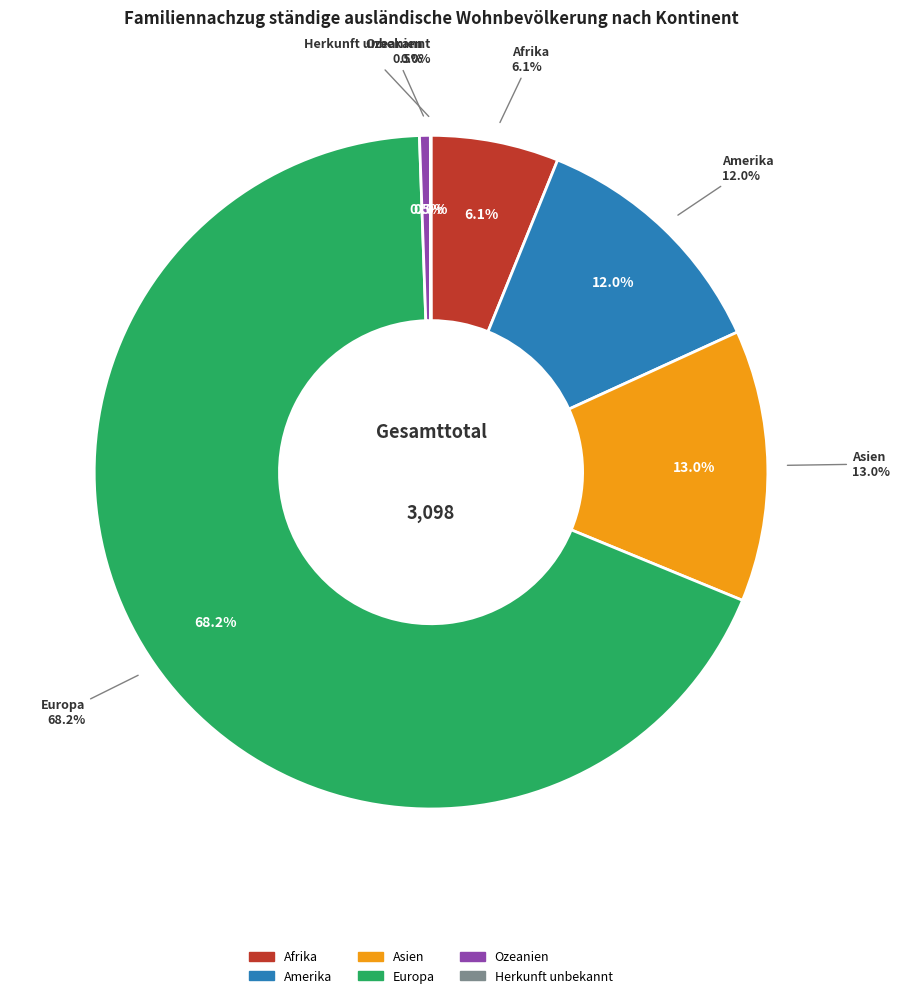

To the nearest percent, what is the average slice percentage?

17%